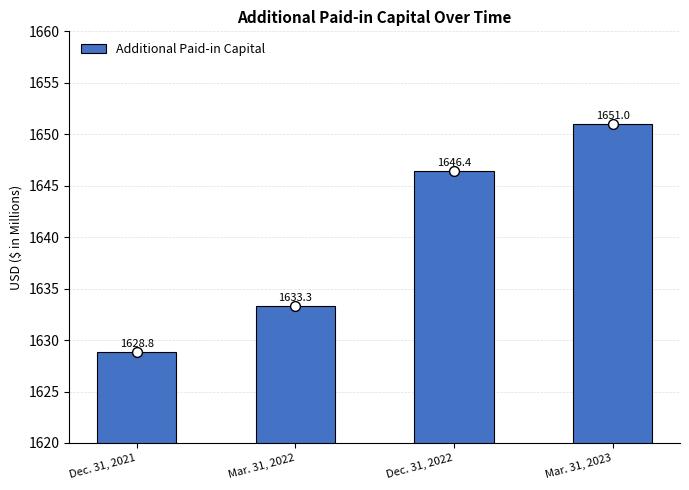

What is the change in value from Dec. 31, 2021 to Mar. 31, 2023?

+22.2